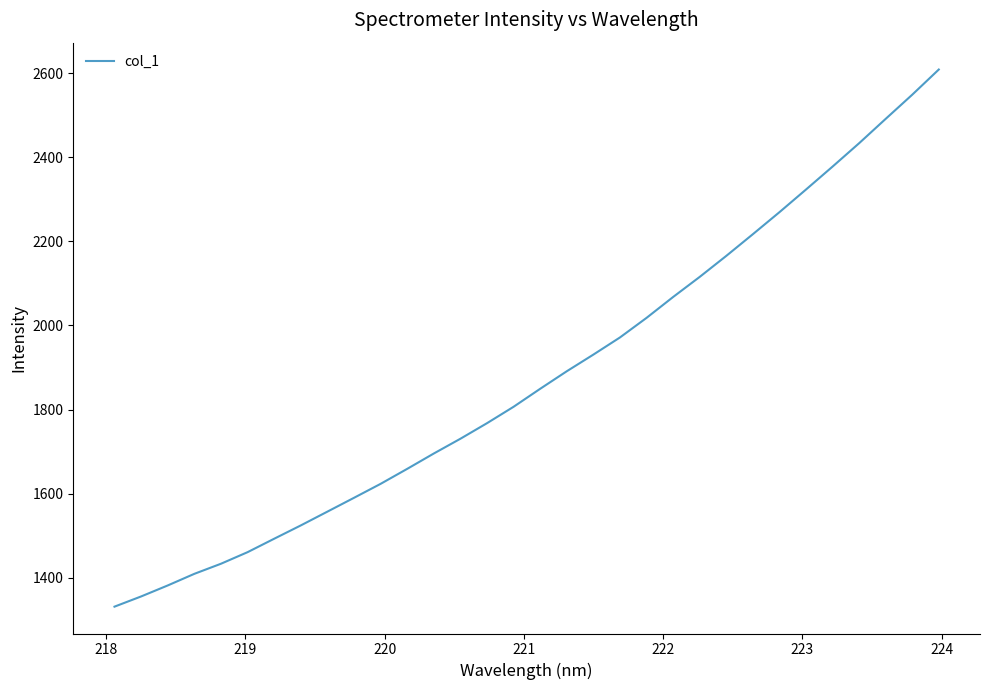

What is the greatest value displayed?

2608.8